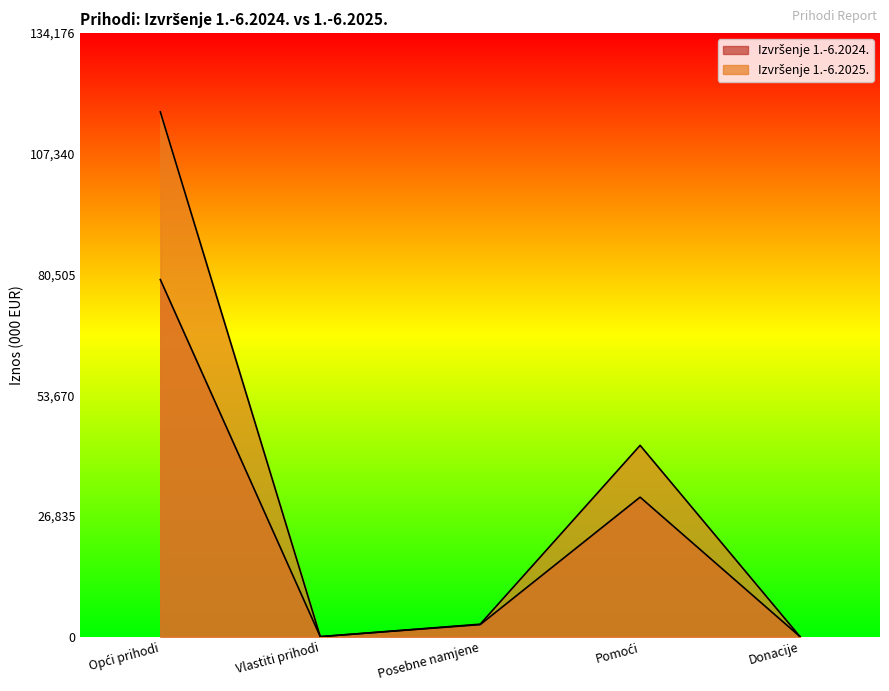

Which series changed the most between Vlastiti prihodi and Donacije?

Izvršenje 1.-6.2024.